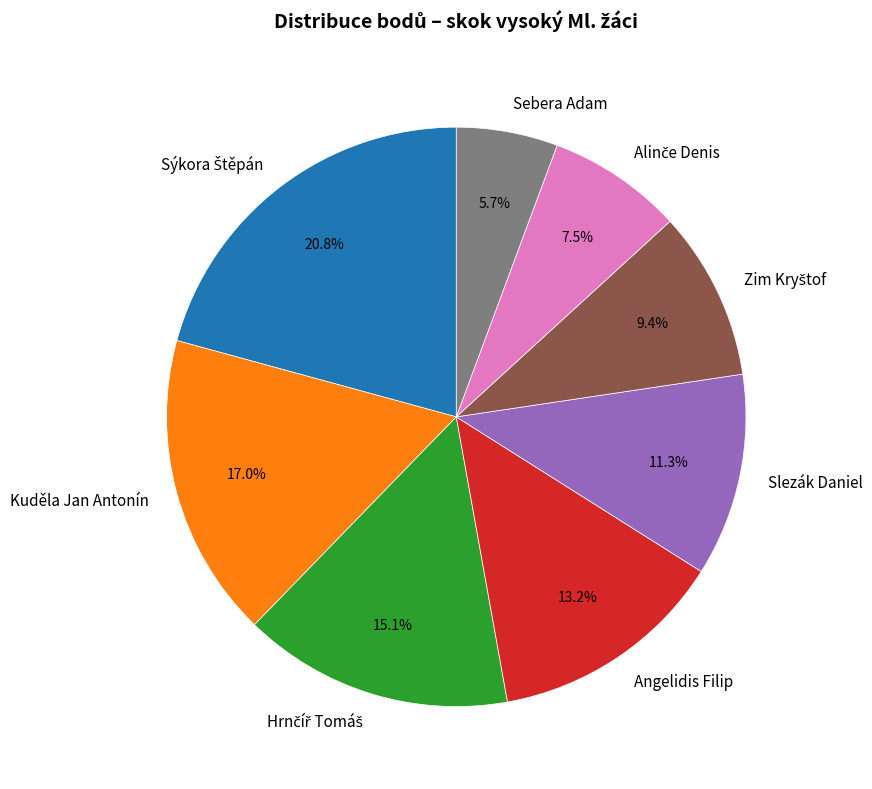

What portion of the pie excludes Slezák Daniel?

88.7%